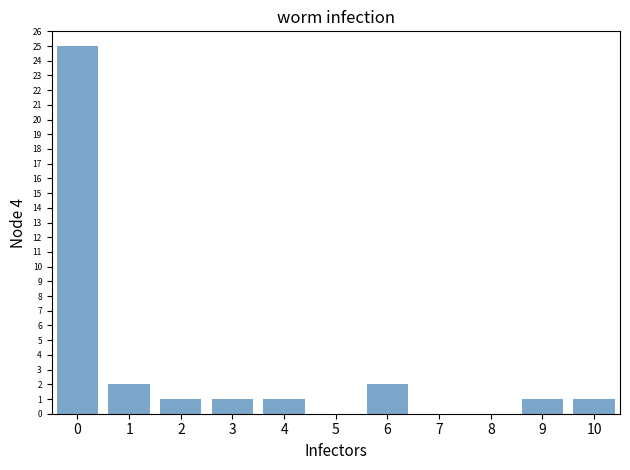

Reading left to right, transcribe all the data shown in this chart.

0=25	1=2	2=1	3=1	4=1	5=0	6=2	7=0	8=0	9=1	10=1